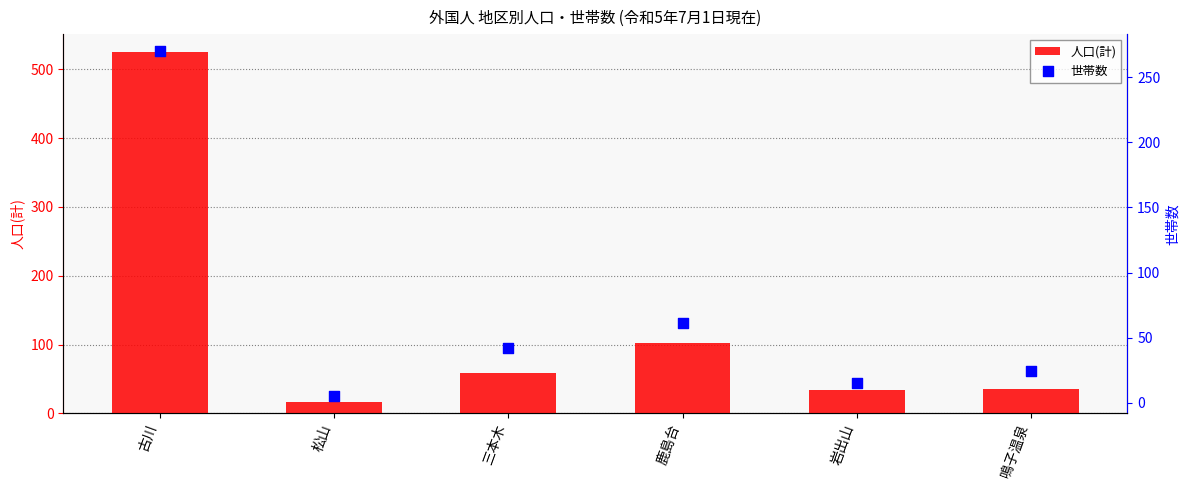

Is the value of 世帯数 at 松山 greater than the value of 人口(計) at 三本木?

No